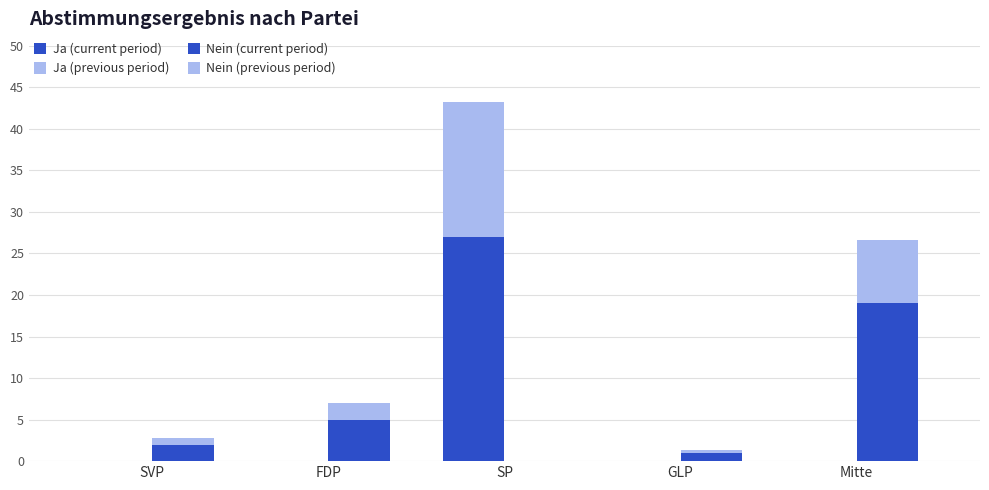

What is the label of the 5th bar from the left?

Mitte